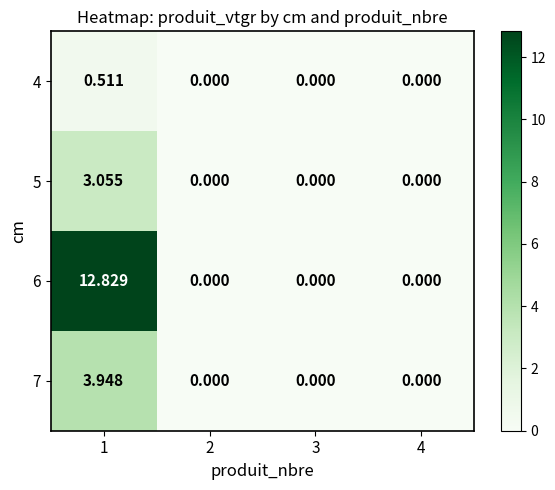

How many distinct data groups are displayed?

4